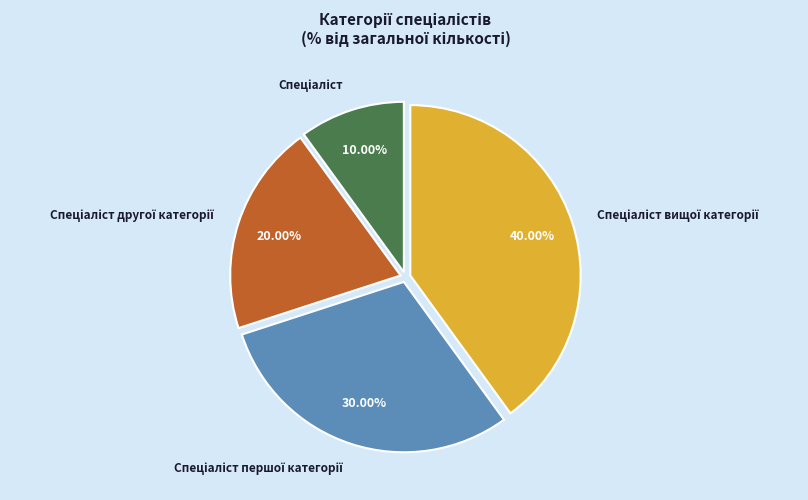

Is there a majority slice in this chart?

No